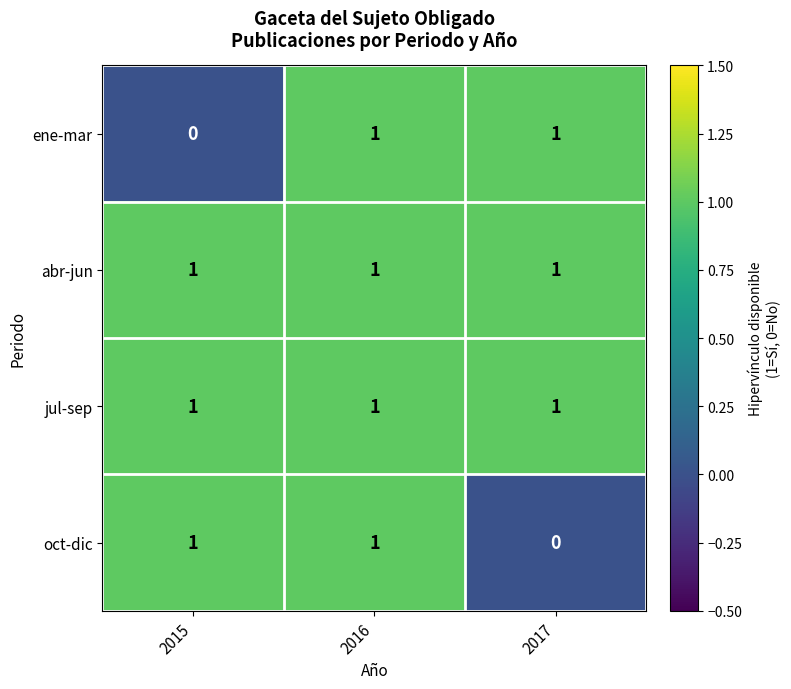

True or false: oct-dic has a value of 1 at 2015.

True